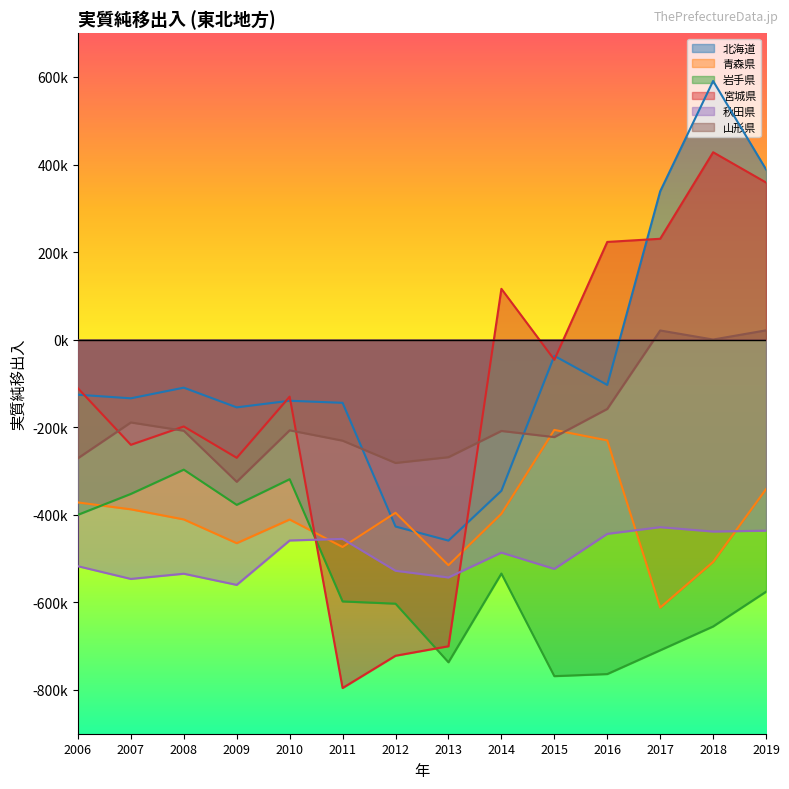

True or false: 秋田県 and 北海道 cross at least once.

False